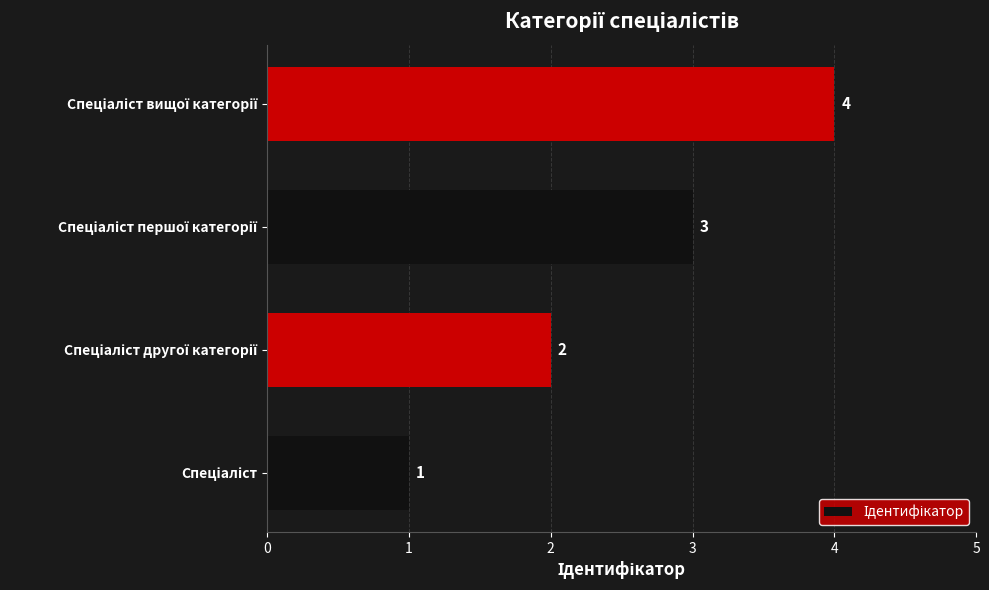

What is the greatest value displayed?

4